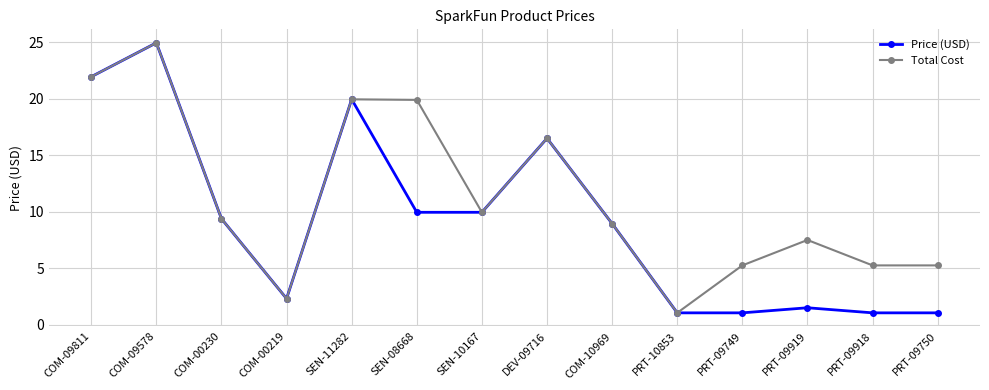

List the series in order of their overall mean, highest first.

Total Cost, Price (USD)